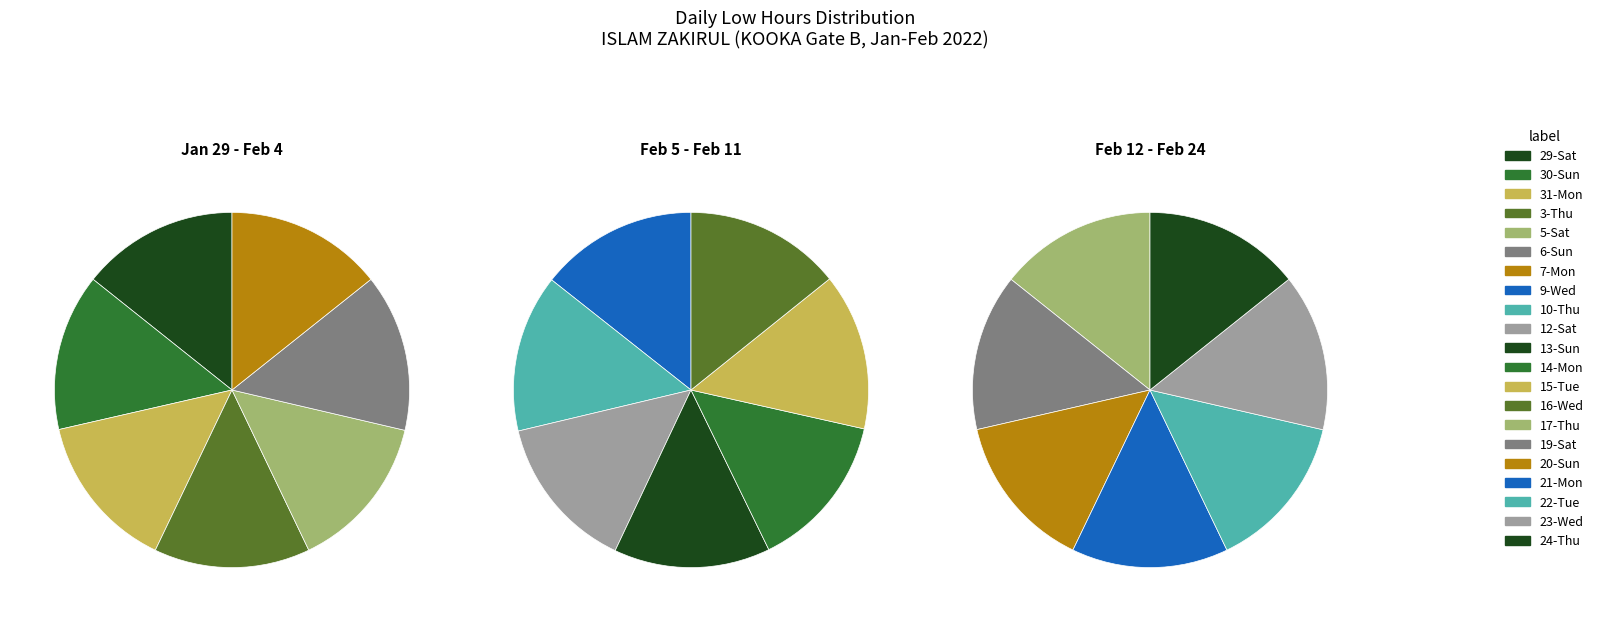

What is the largest slice in the pie chart?

6-Sun